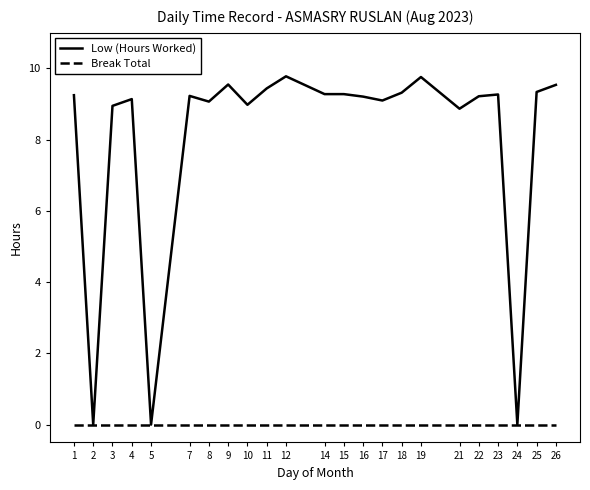

What is the spread (max minus min) of values at 19?

9.8